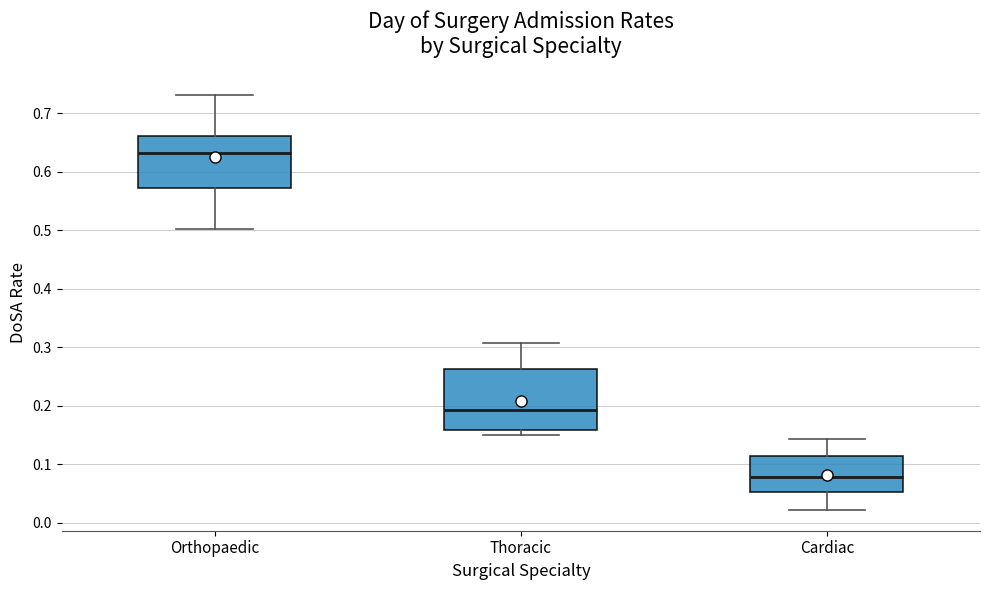

Reading left to right, read every box against the y-axis: the position of its median line, the range the box covers, and the ends of its whiskers. The values are not printed on the chart, so give them approximately, as read against the axis.

Orthopaedic: median 0.63, box 0.57 to 0.66, whiskers 0.50 to 0.73
Thoracic: median 0.19, box 0.16 to 0.26, whiskers 0.15 to 0.31
Cardiac: median 0.08, box 0.05 to 0.11, whiskers 0.02 to 0.14